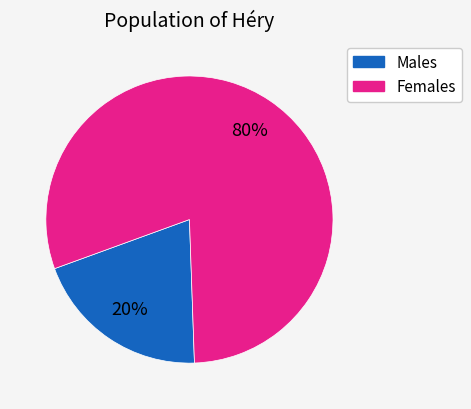

To the nearest percent, what is the difference between the largest and smallest slice percentages?

60%